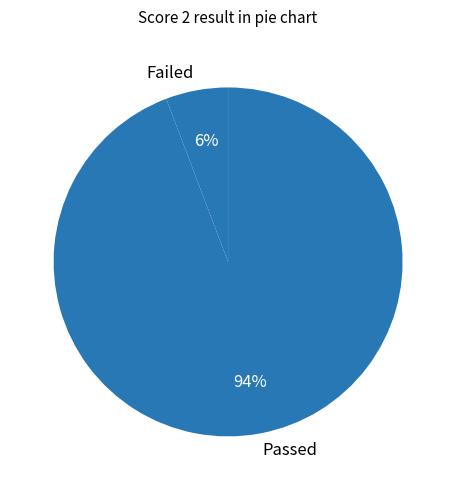

Which slice is the largest?

Passed